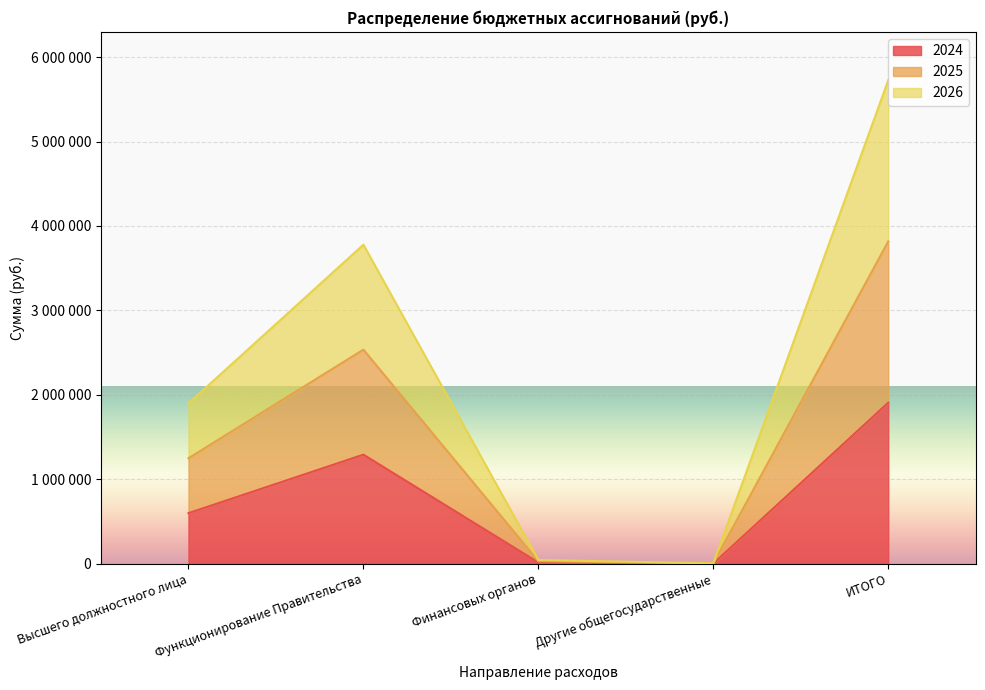

Does the chart display data point markers on the line(s)?

No